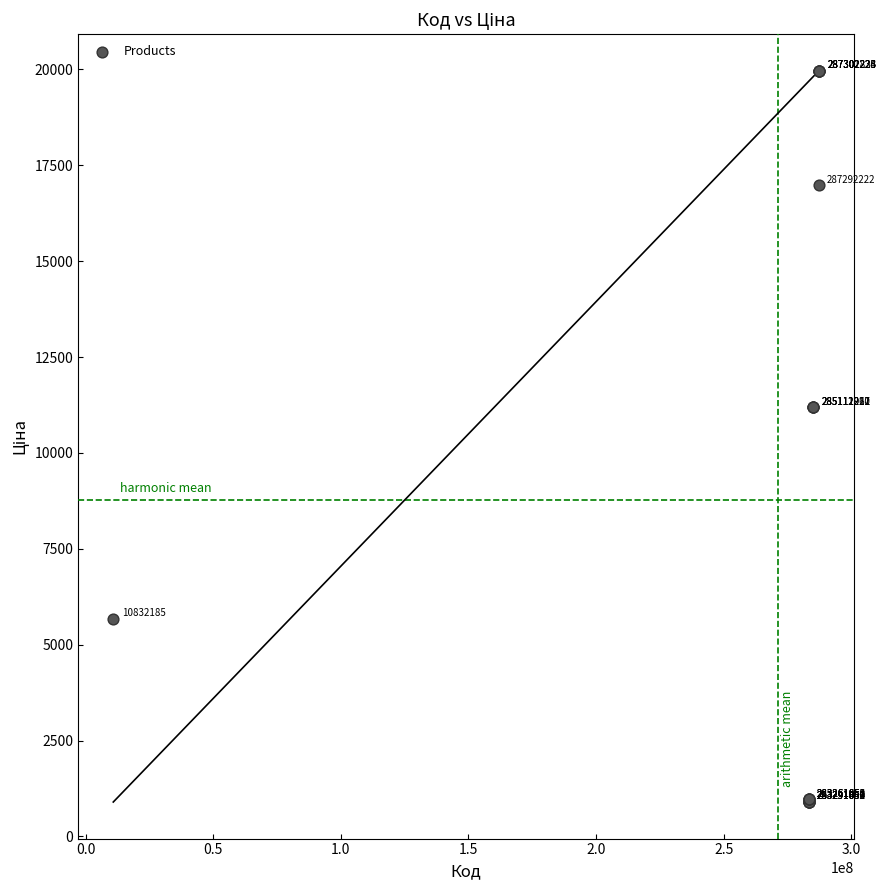

What Y value in the scatter plot is closest to 10430?

11188.2